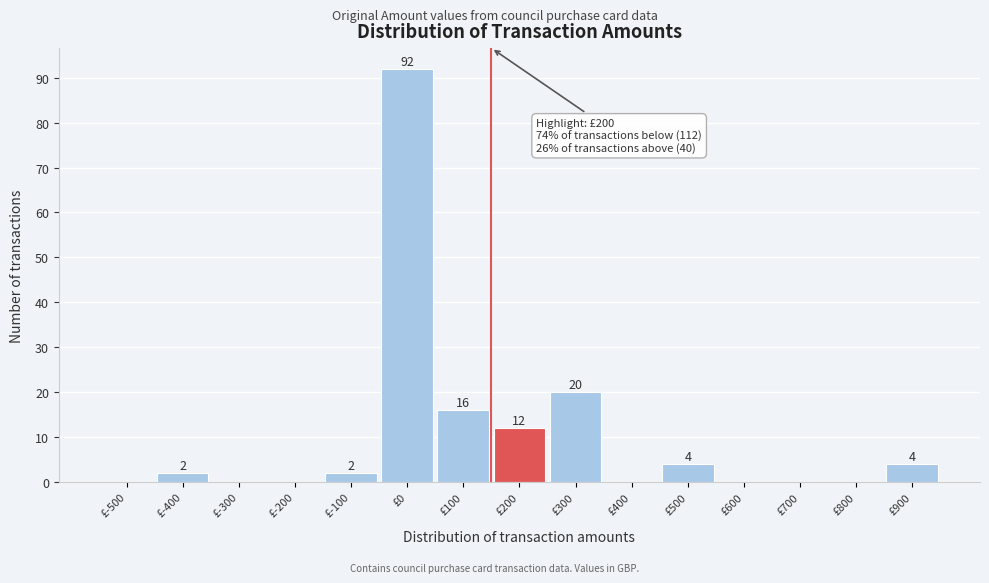

Reading right to left, what are all the values shown in this chart?

£900=4	£800=0	£700=0	£600=0	£500=4	£400=0	£300=20	£200=12	£100=16	£0=92	£-100=2	£-200=0	£-300=0	£-400=2	£-500=0